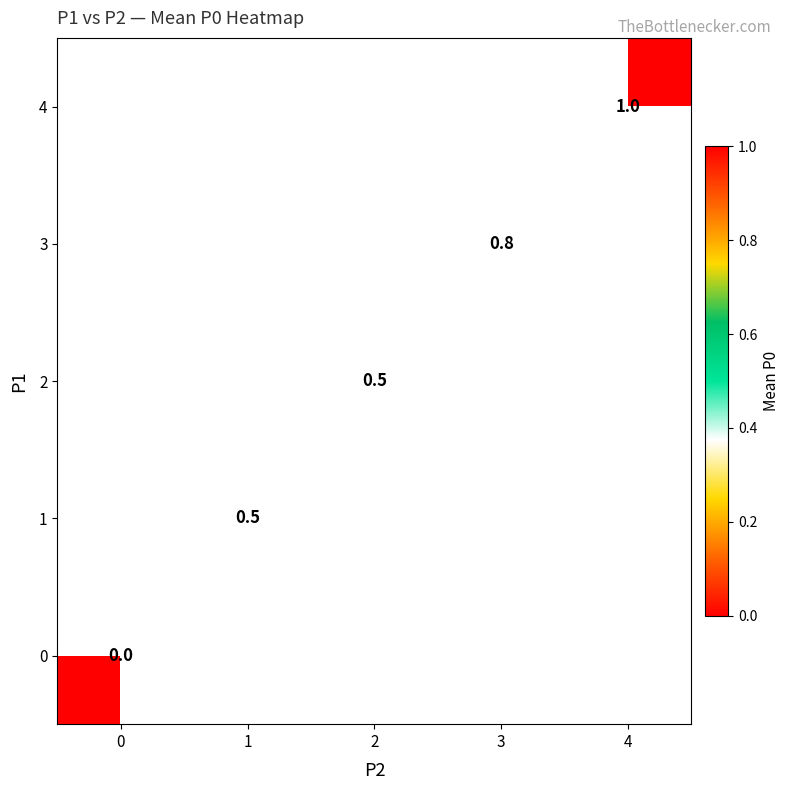

At how many categories does at least one series exceed 0?

4